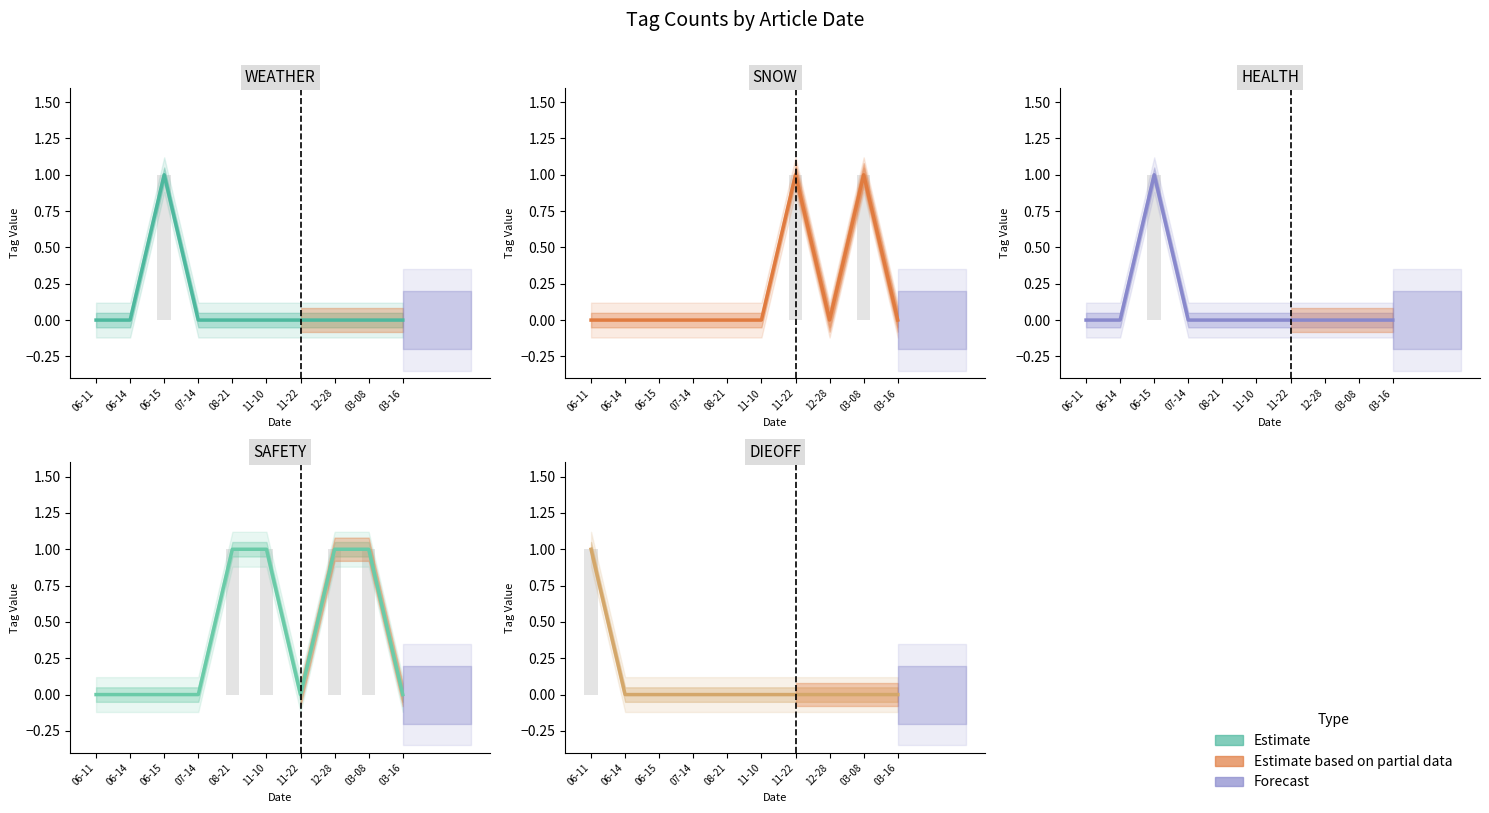

What is the label of the 10th bar from the left?

03-16